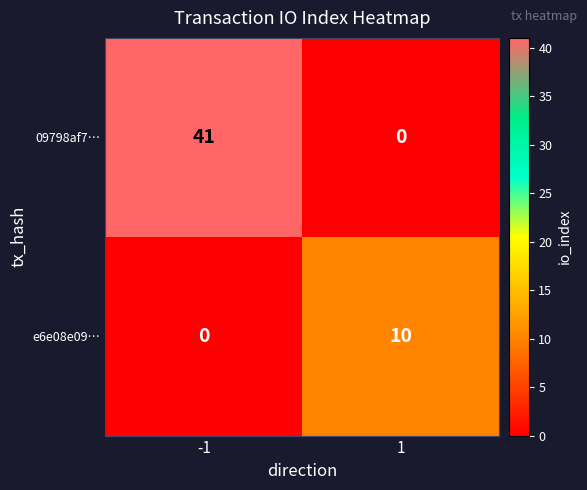

Which series has the largest total across all categories?

09798af7…